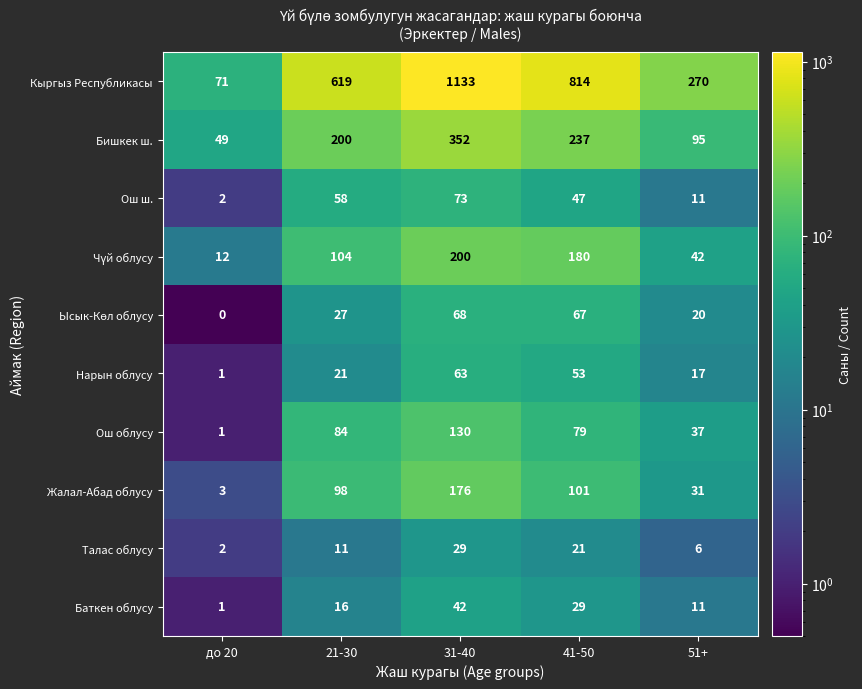

Count the Бишкек ш. values in the range 95 to 237.

3